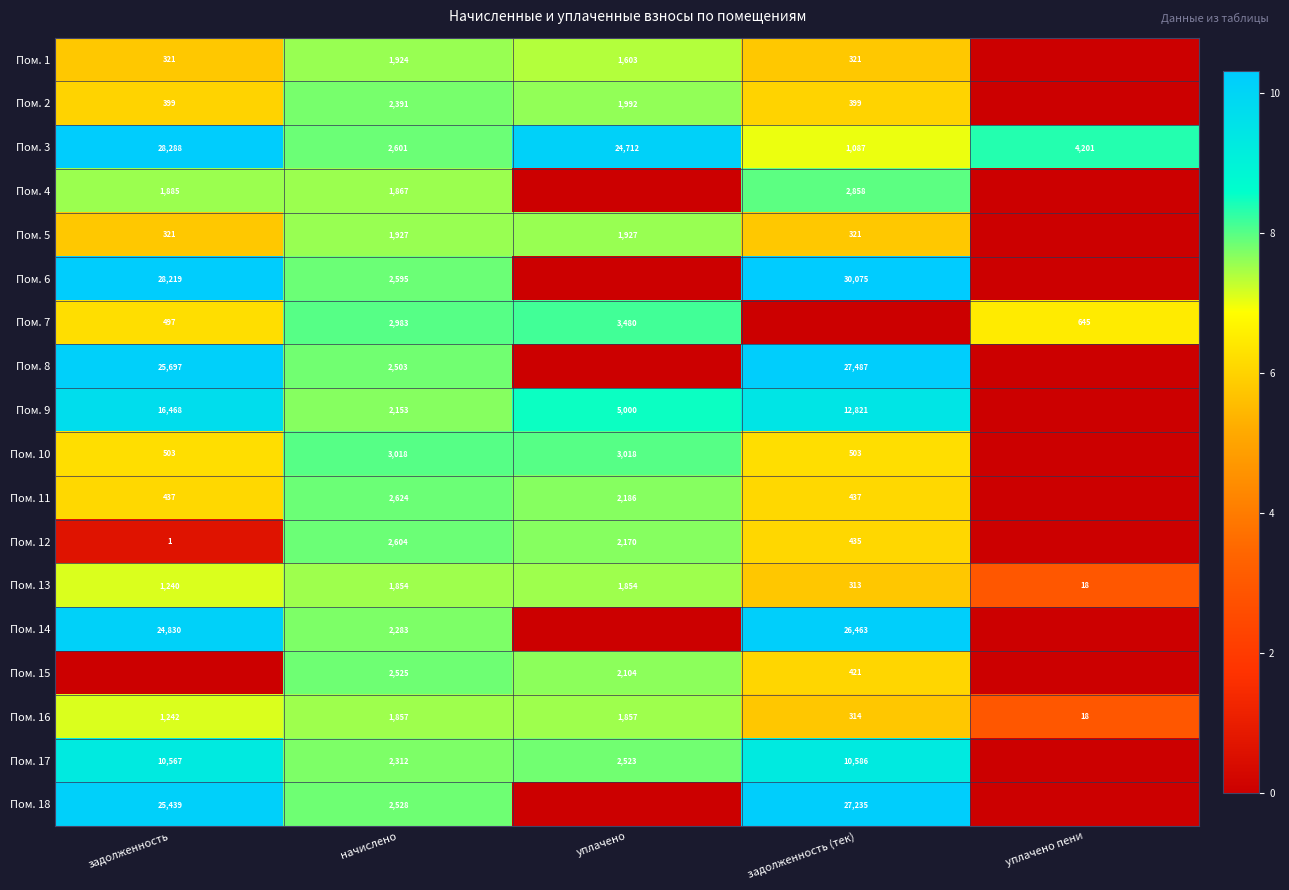

Is the value of Пом. 9 at задолженность greater than the value of Пом. 5 at начислено?

Yes